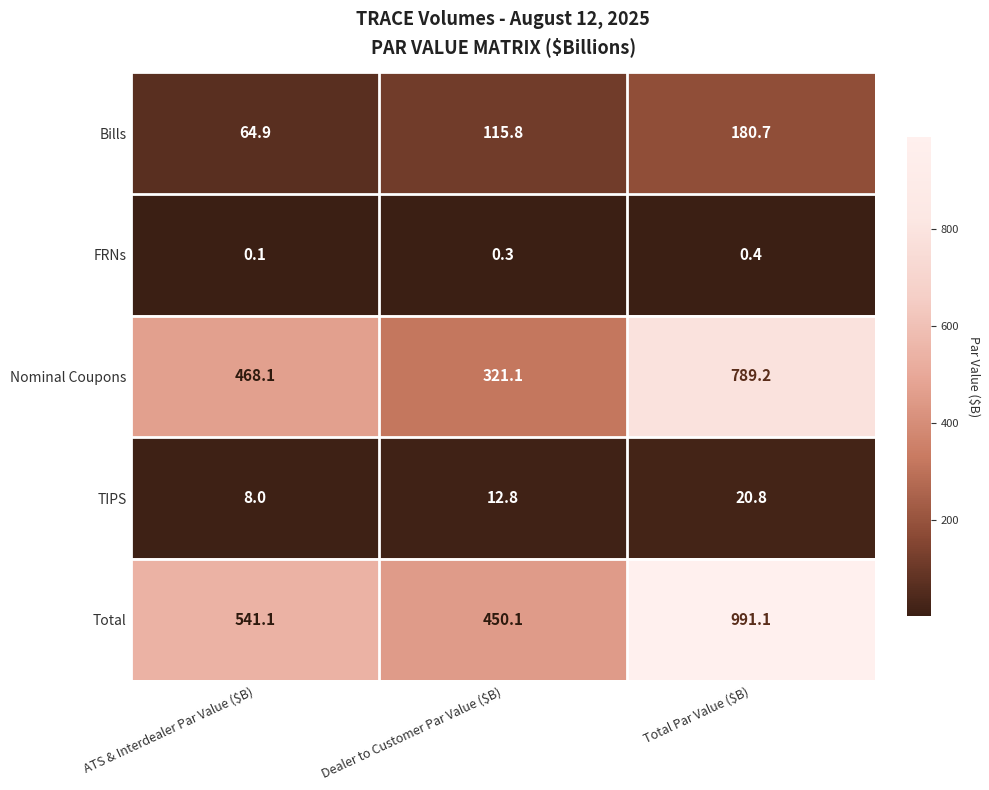

Reading left to right, transcribe all the data shown in this chart.

Bills: 64.9	115.8	180.7
FRNs: 0.1	0.3	0.4
Nominal Coupons: 468.1	321.1	789.2
TIPS: 8.0	12.8	20.8
Total: 541.1	450.1	991.1